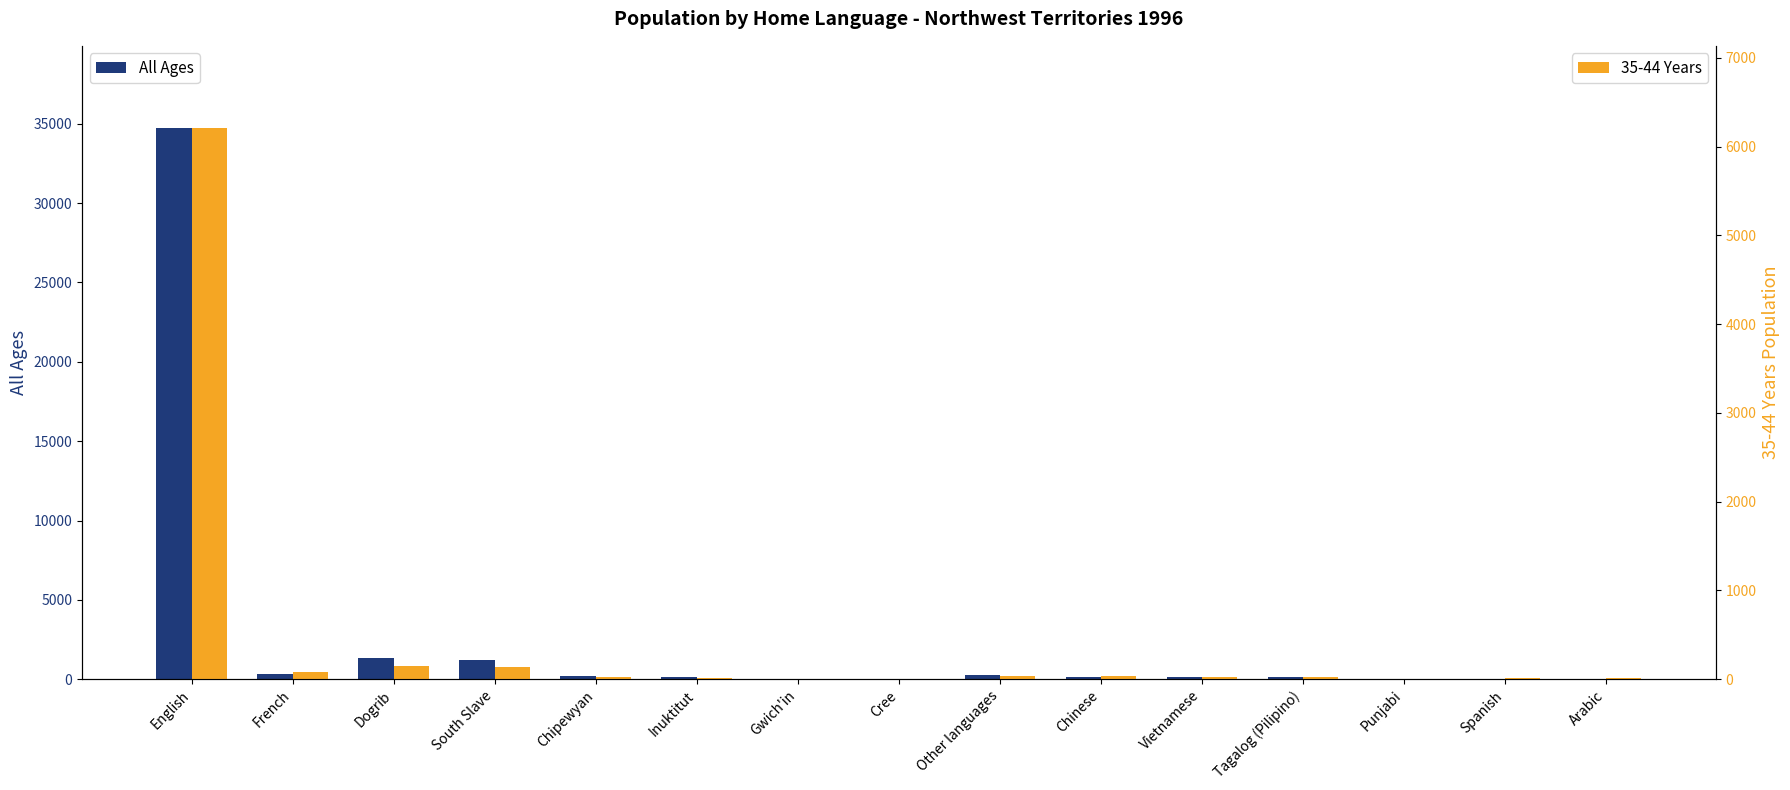

Are the bars grouped side by side (vs. stacked)?

Yes